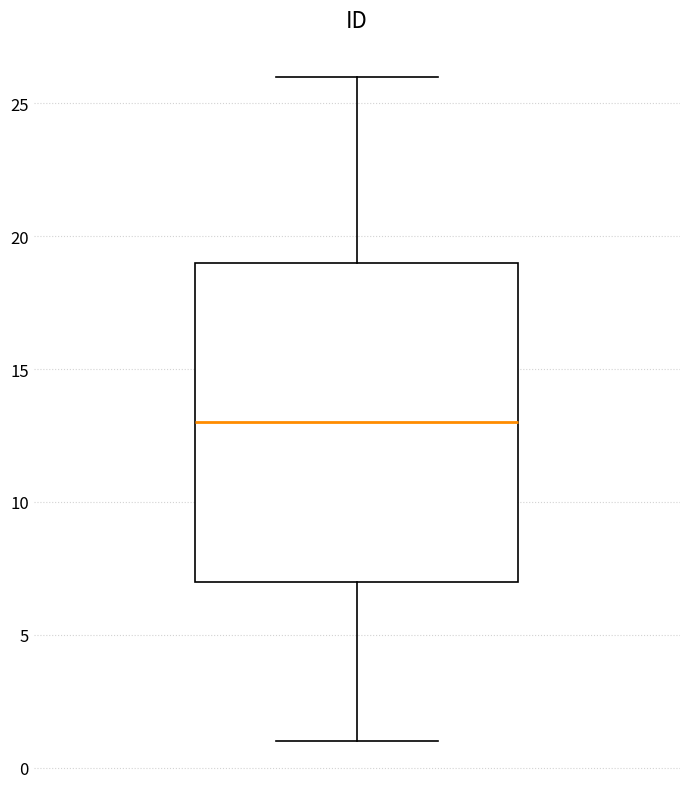

Transcribe this box plot: give where the median line is, the range the box spans, and where the two whiskers end, as read against the y-axis. The values are not printed on the chart, so give them approximately, as read against the axis.

median 13, box 7 to 19, whiskers 1 to 26